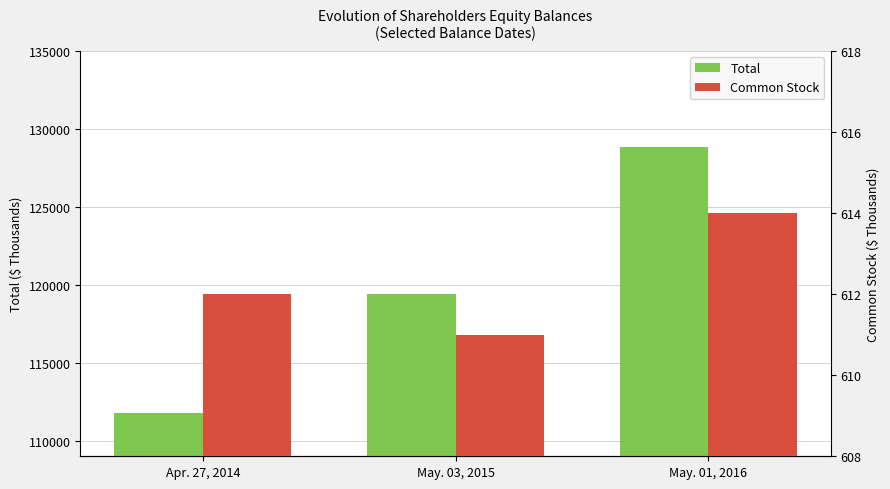

How many series are shown in this chart?

2